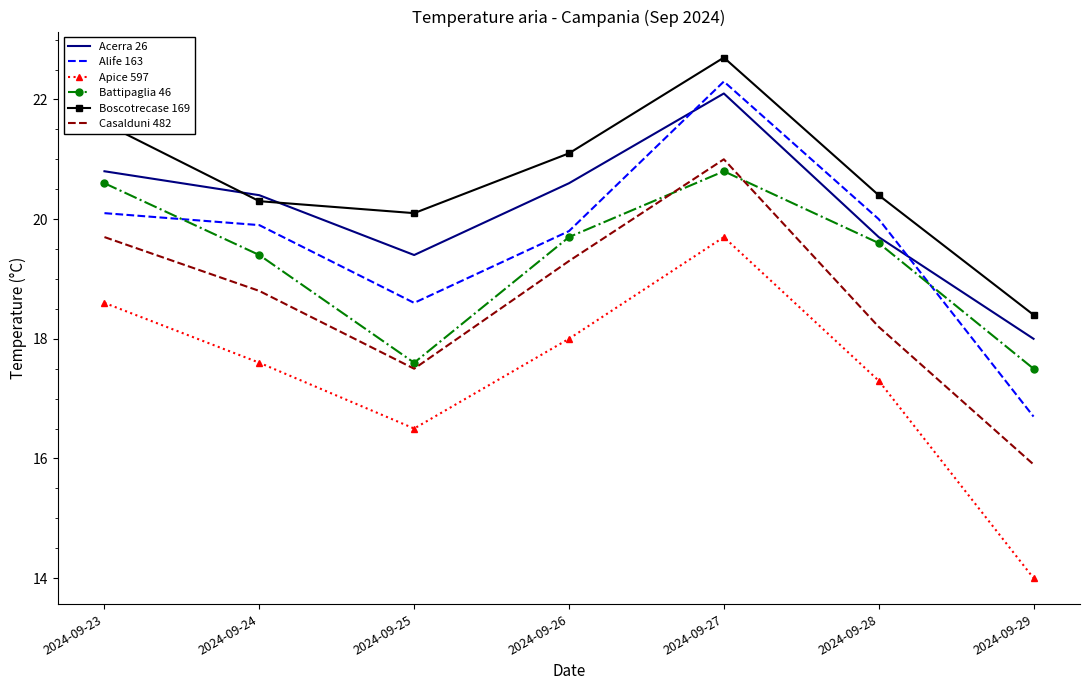

Which series has the largest total across all categories?

Boscotrecase 169